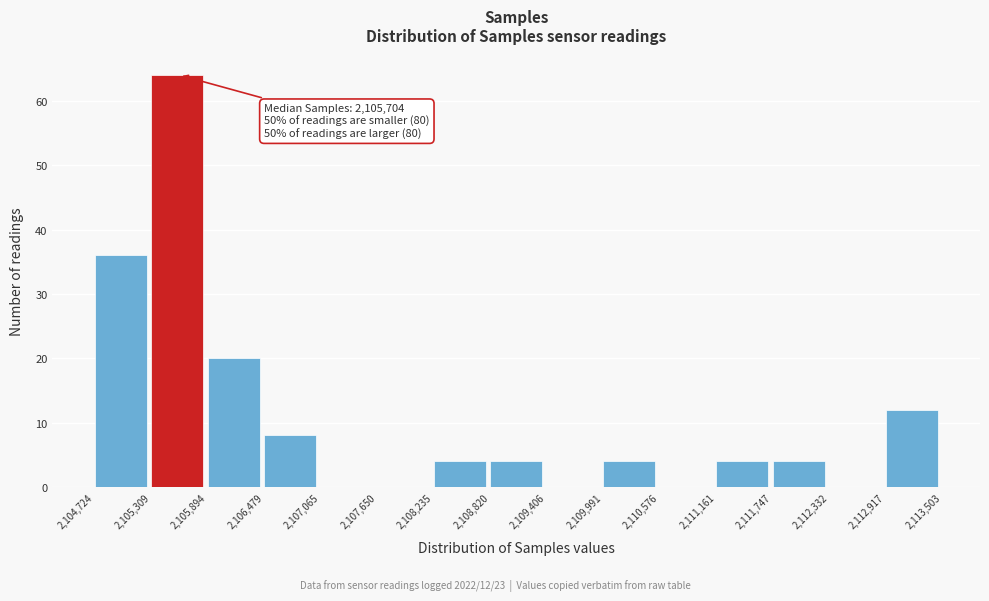

Over which range of the x-axis is the bar tallest?

2,105,309 to 2,105,894